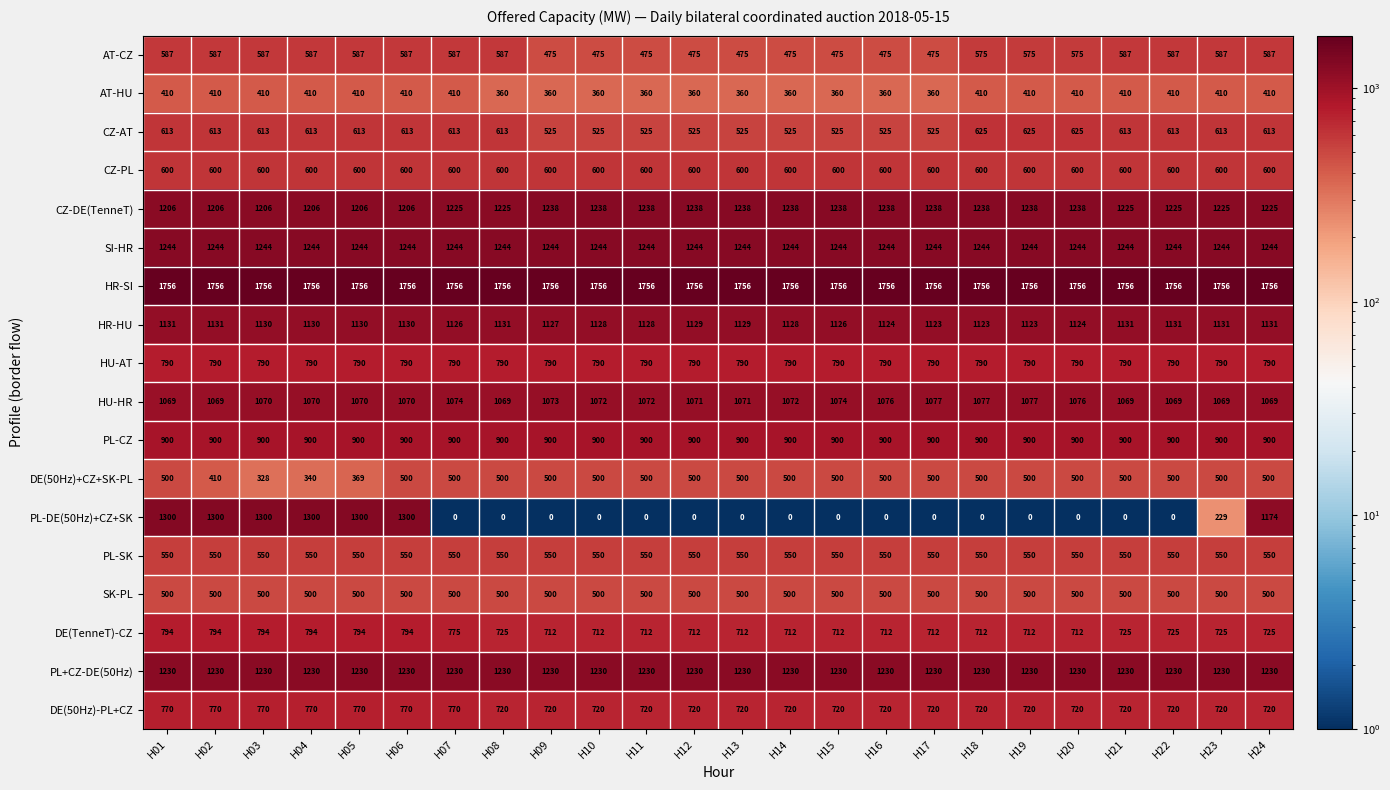

What is the highest value of the DE(50Hz)-PL+CZ series?

770